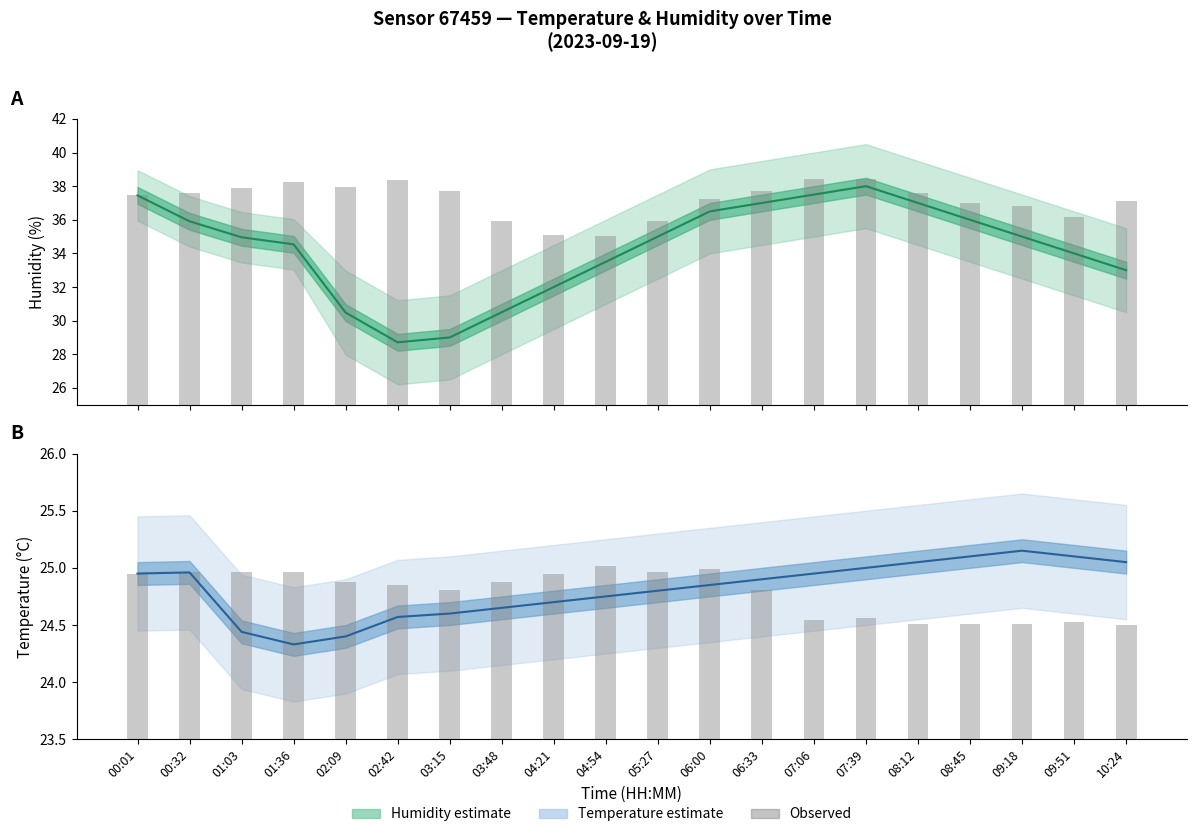

Which has a higher value, 04:54 or 09:18?

09:18